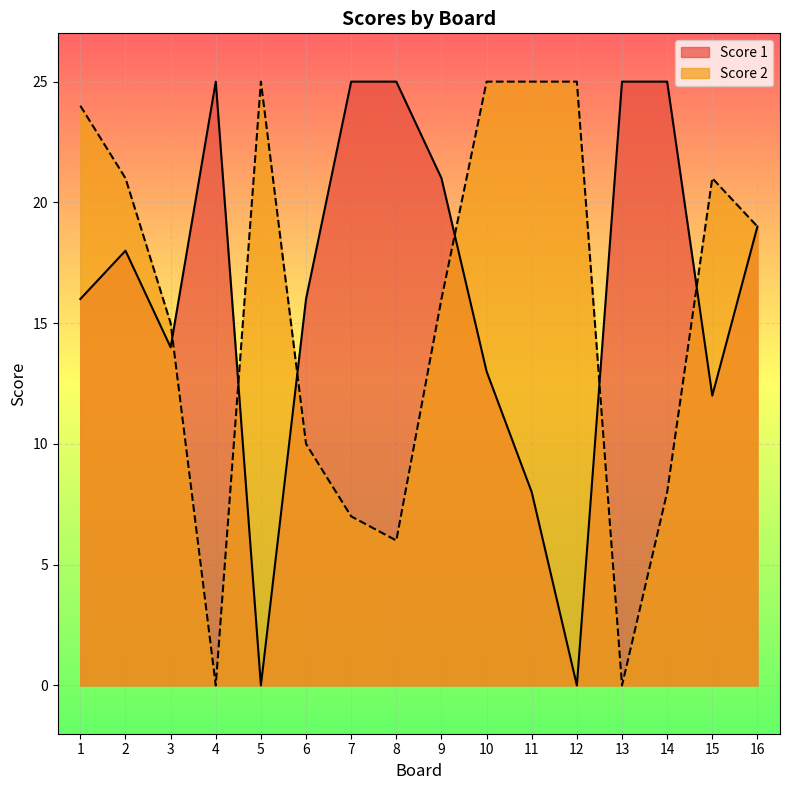

What is the difference between the maximum and minimum values in the Score 1 series?

25